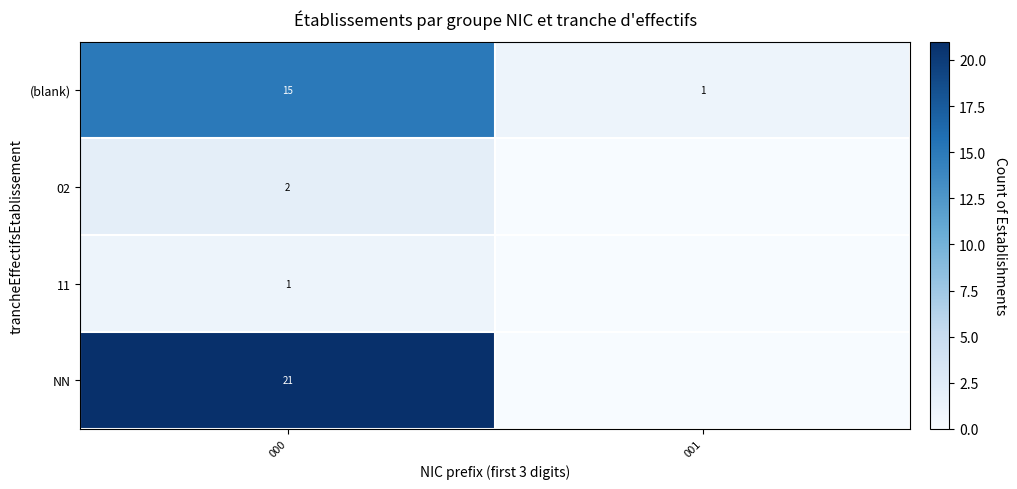

Which category has the highest value across all series?

000